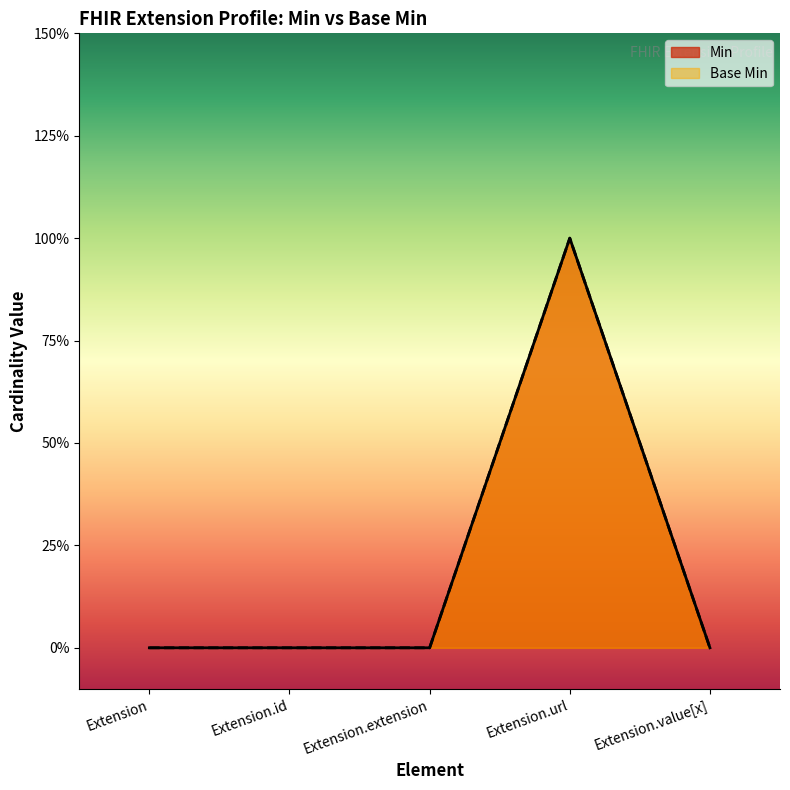

At which category does the chart reach its peak across all series?

Extension.url